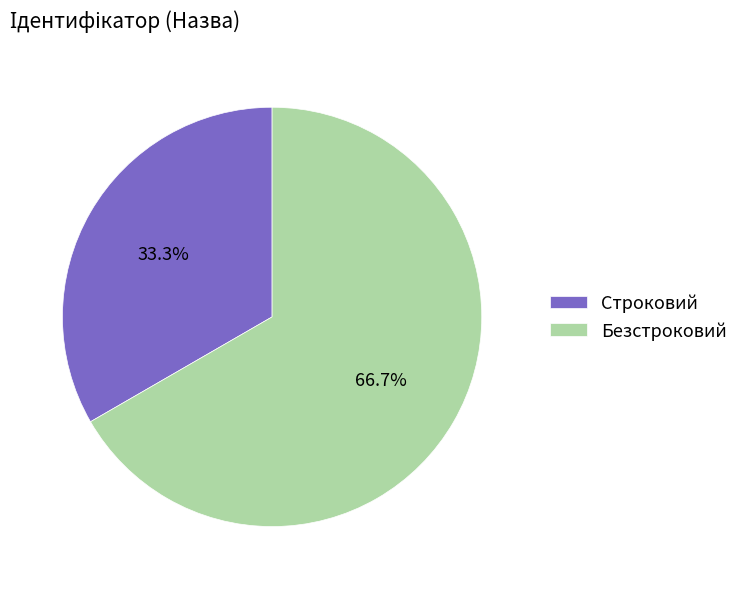

To the nearest percent, what is the difference between the Строковий and Безстроковий slice percentages?

33%